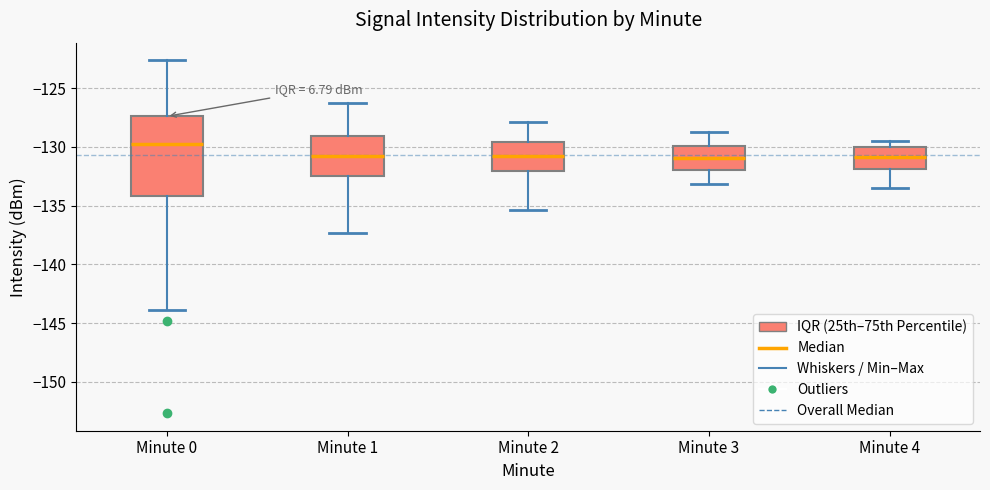

Where does the upper whisker of the box for Minute 0 end on the y-axis? The values are not printed on the chart, so give them approximately, as read against the axis.

-122.5